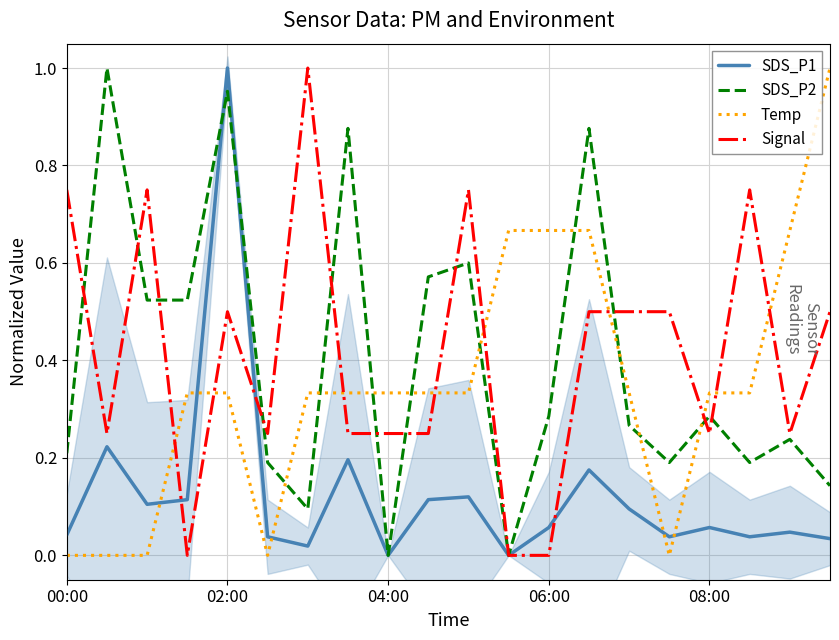

What position from the left is 17?

18